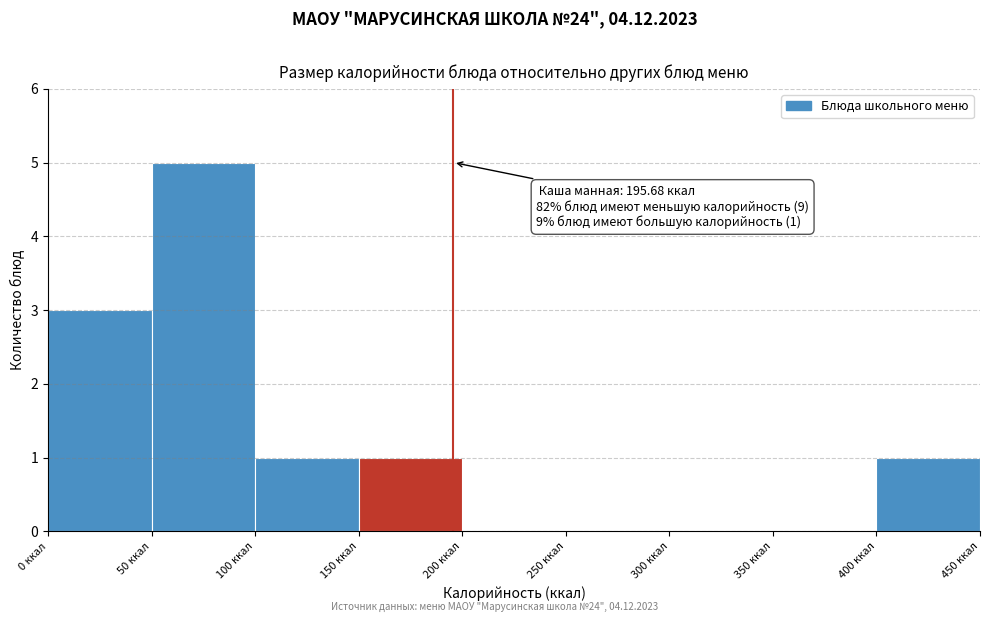

Which range on the x-axis has the tallest bar?

50 to 100